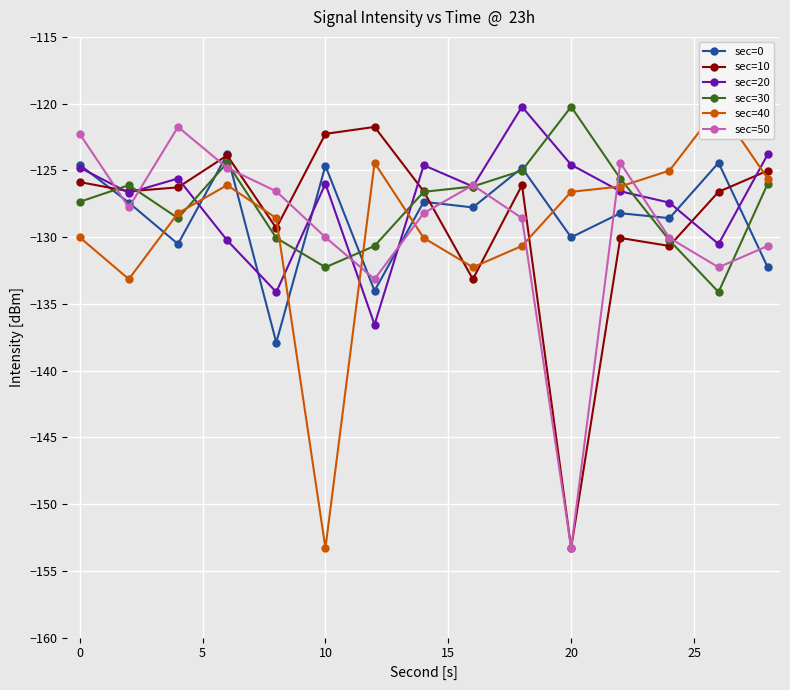

What is the highest value of the sec=30 series?

-120.2